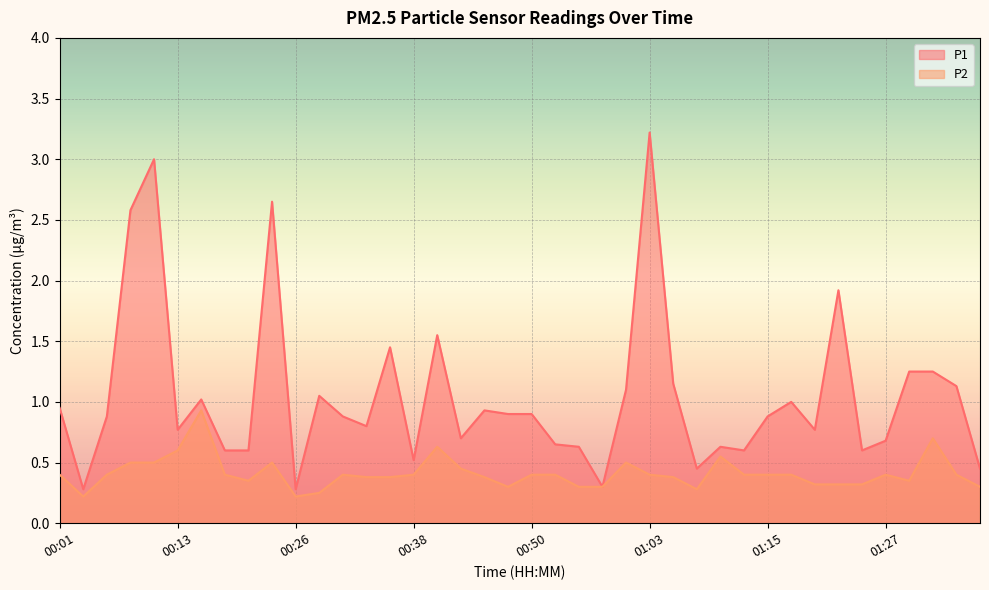

List the series in order of their peak value, lowest first.

P2, P1